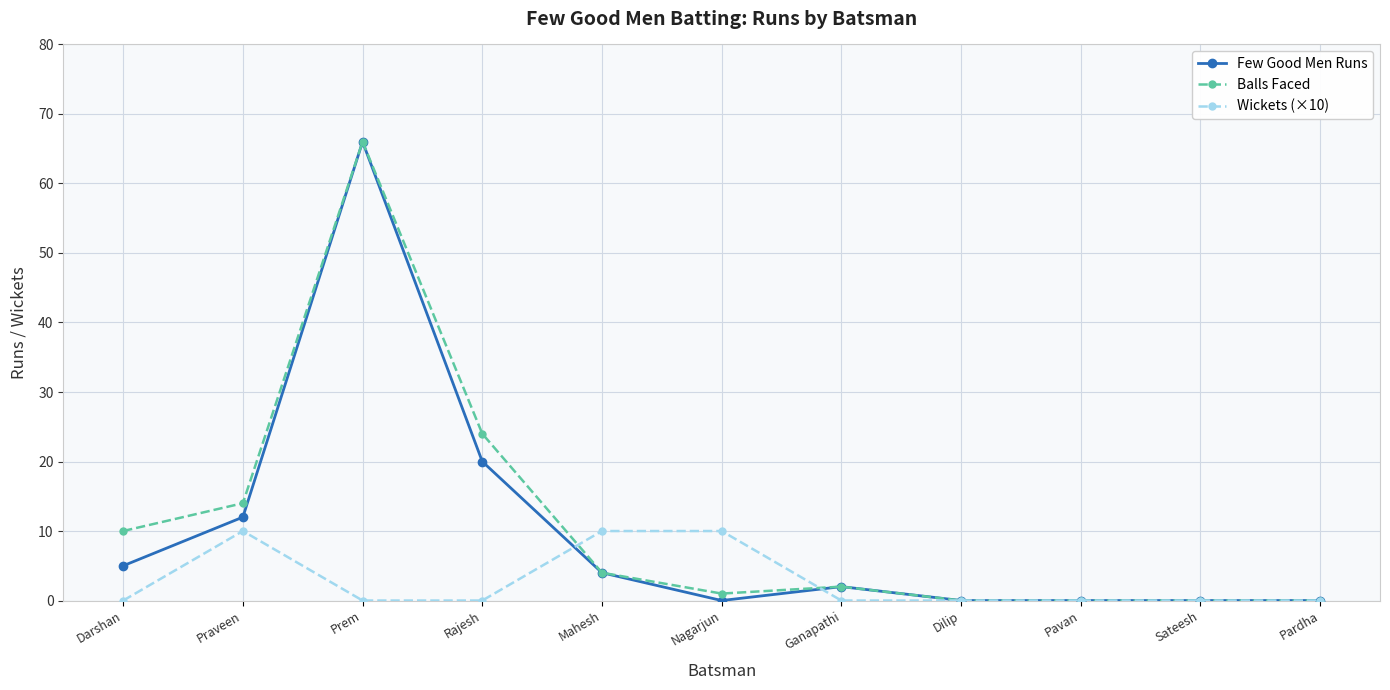

True or false: Balls Faced has more than 0 interior local peaks.

True